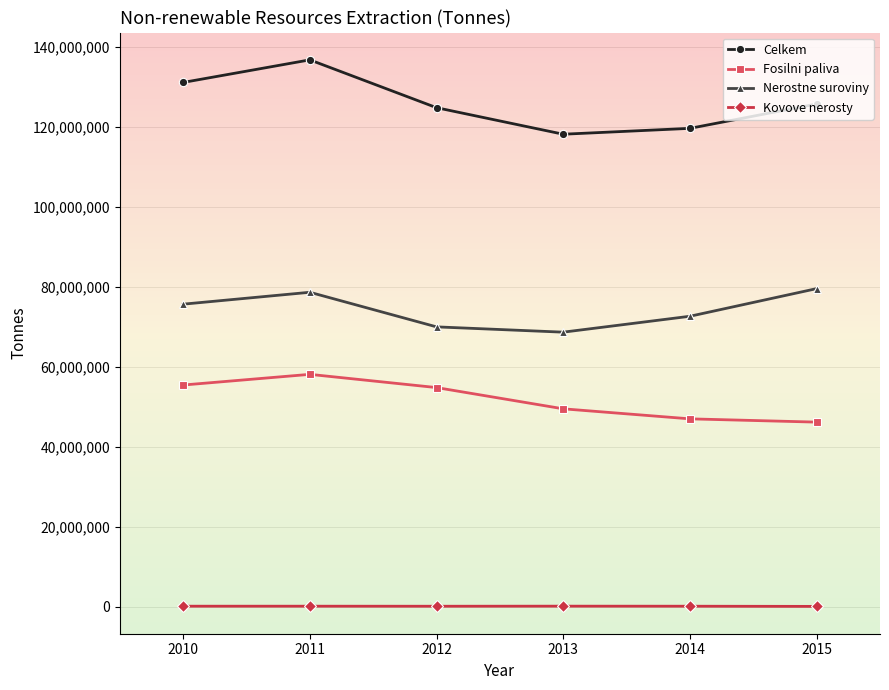

What are all the series names shown in the legend?

Celkem, Fosilni paliva, Nerostne suroviny, Kovove nerosty